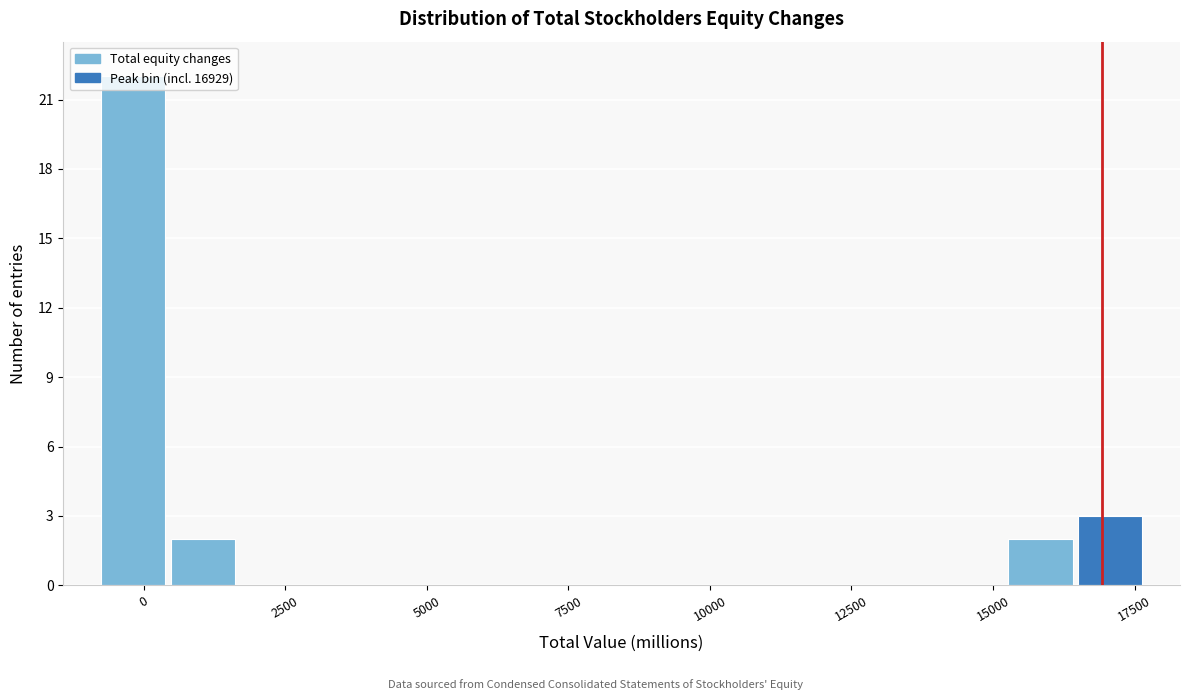

Around what value on the x-axis is the tallest bar? Give the approximate position of its centre, as read against the axis.

0